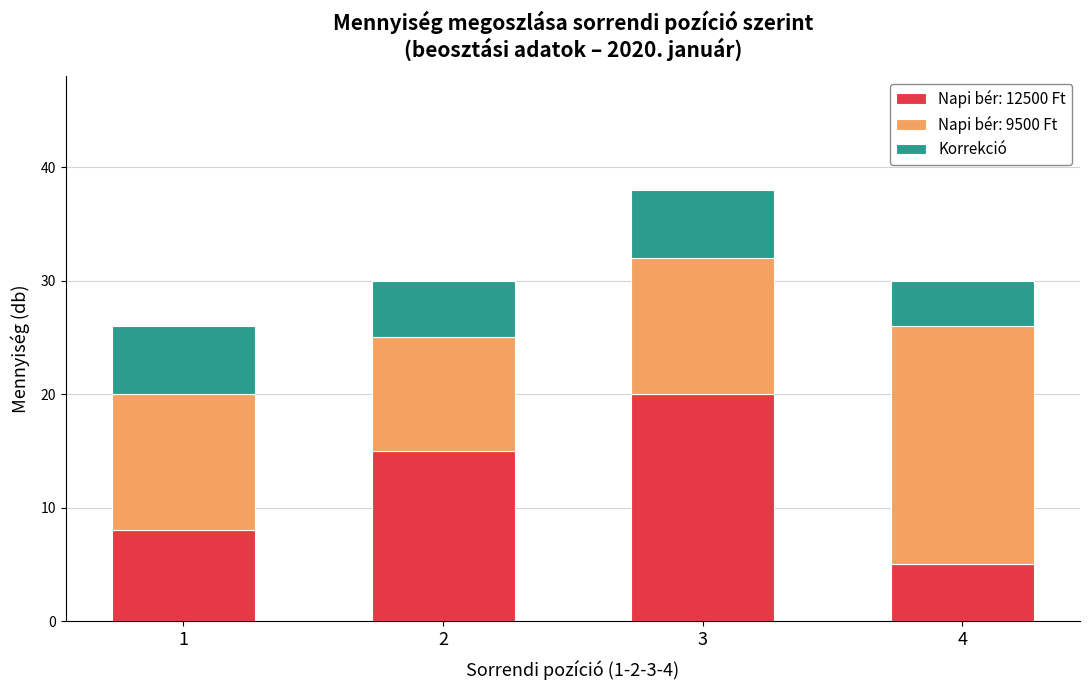

What is the total value across all series at 1?

26